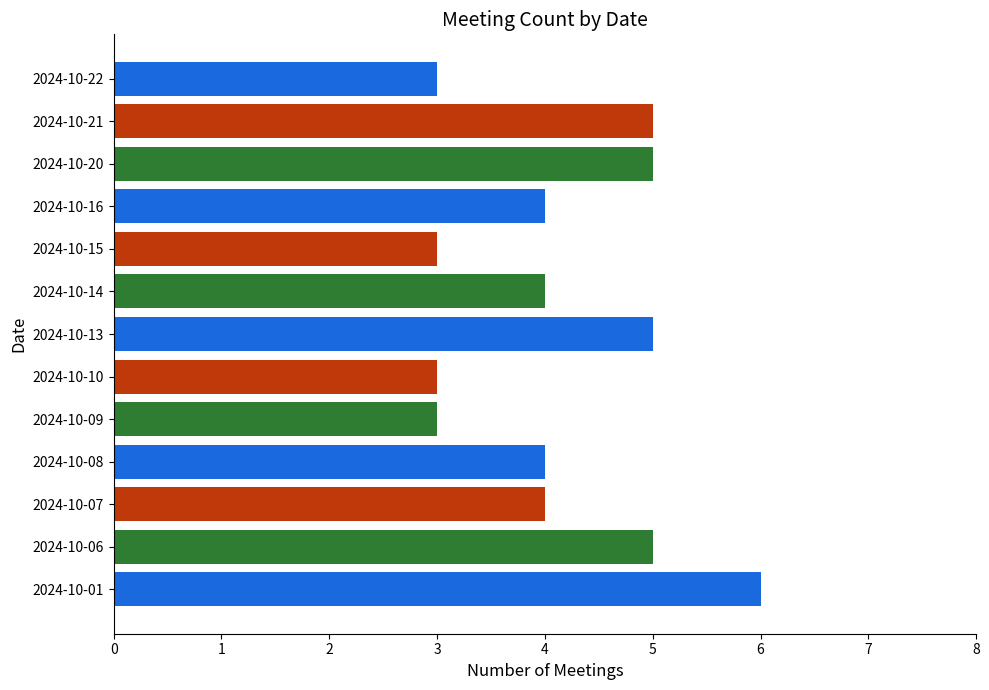

Which label corresponds to the largest value in the chart?

2024-10-01